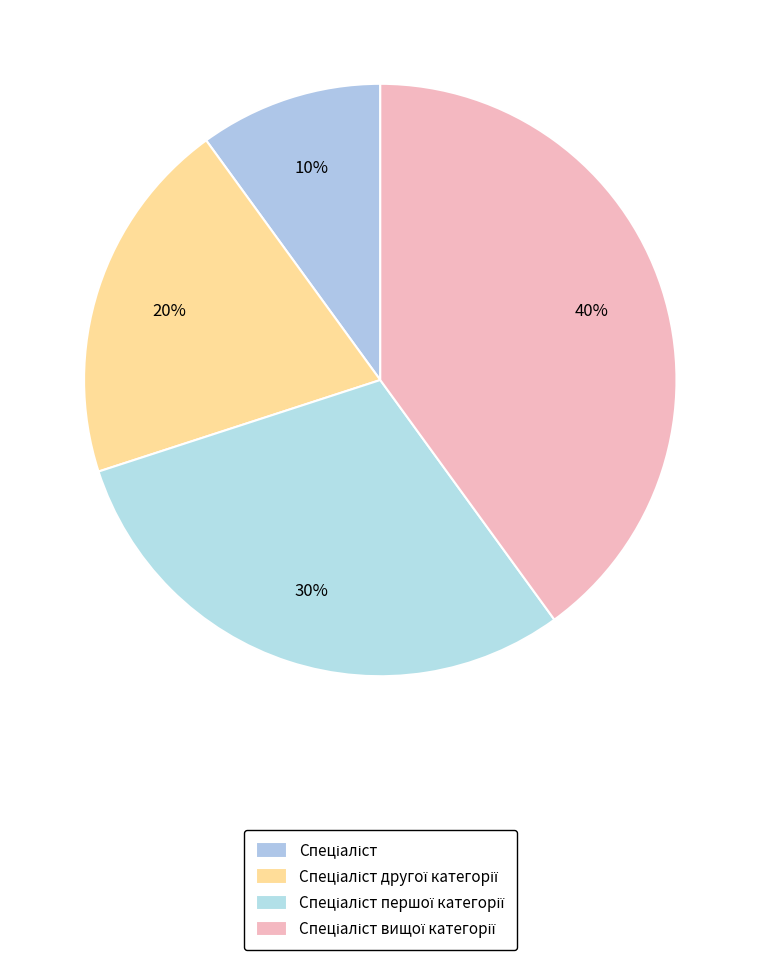

Which slice is the largest?

Спеціаліст вищої категорії